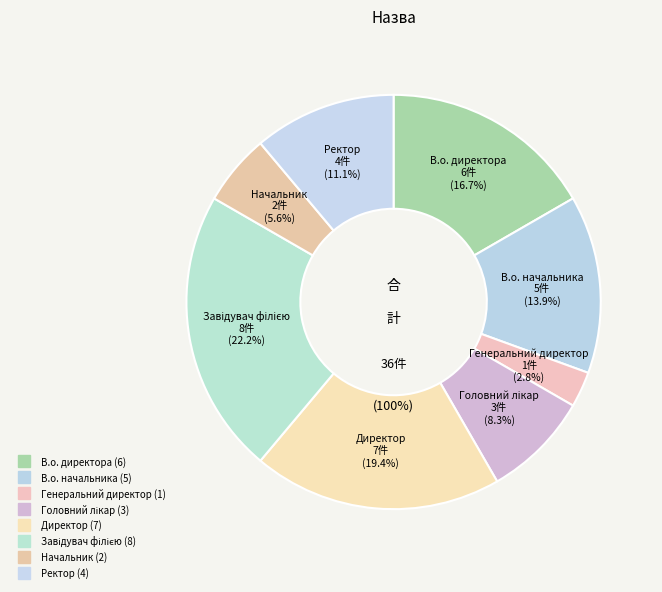

Combined, what portion of the pie is Завідувач філією and Ректор?

33.3%